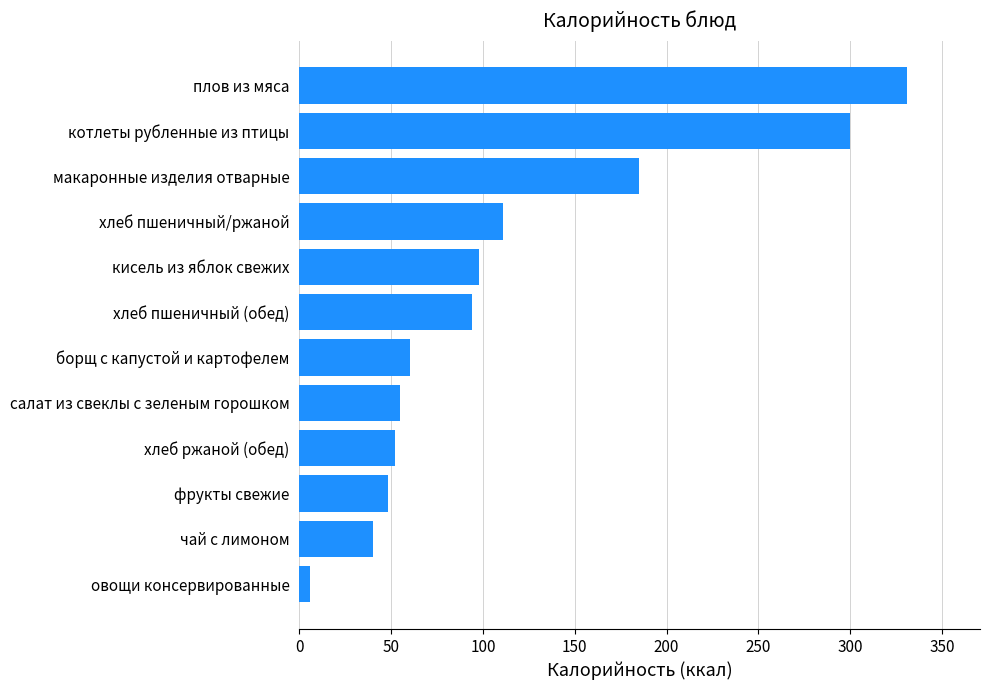

Are the bars horizontal?

Yes